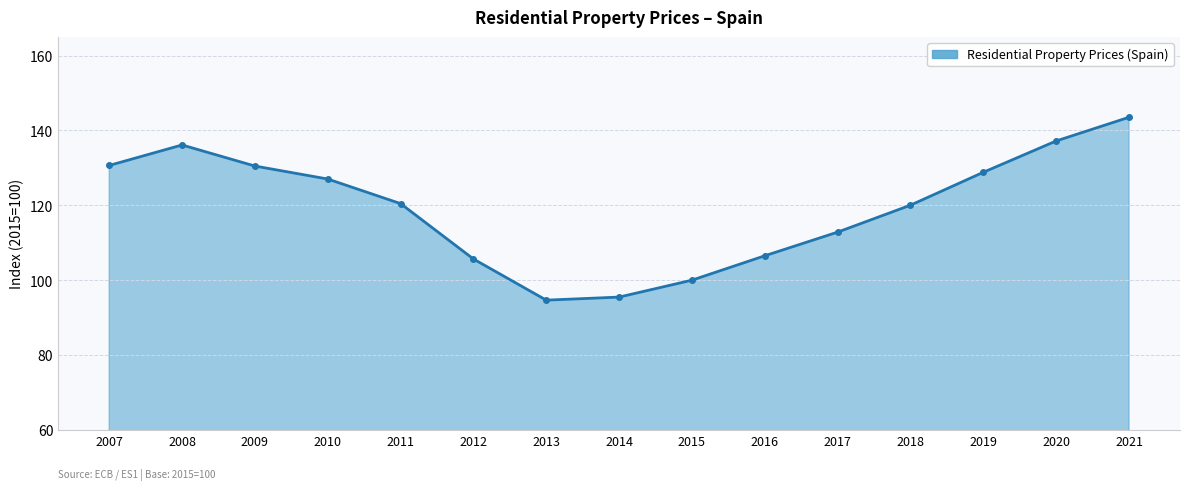

Which category has the highest value across all series?

2021